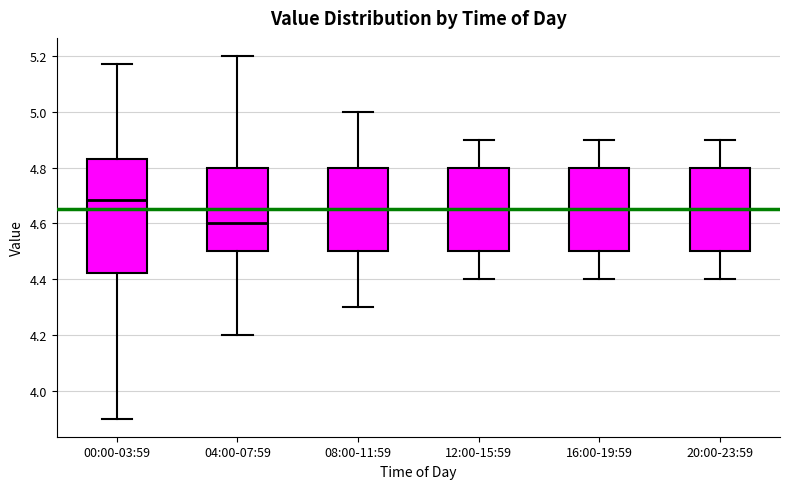

Where does the lower whisker of the box for 20:00-23:59 end on the y-axis? The values are not printed on the chart, so give them approximately, as read against the axis.

4.40